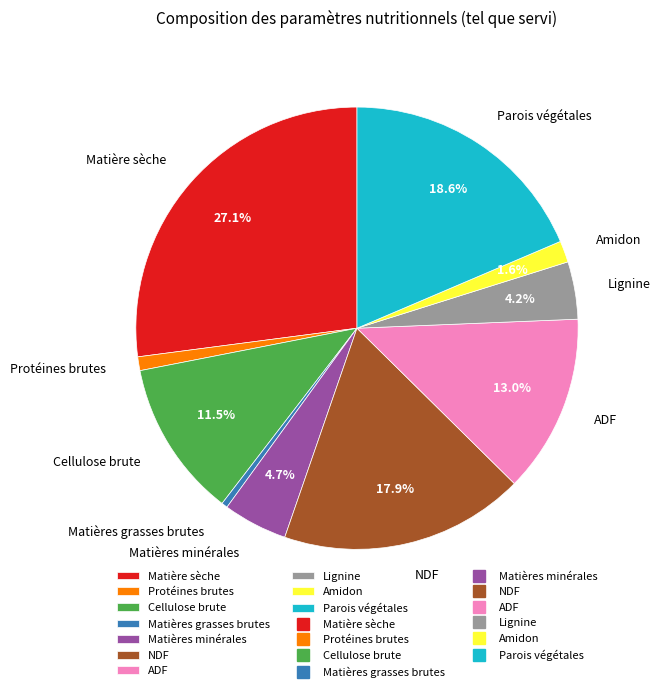

What percentage is the Protéines brutes slice, to the nearest percent?

1%